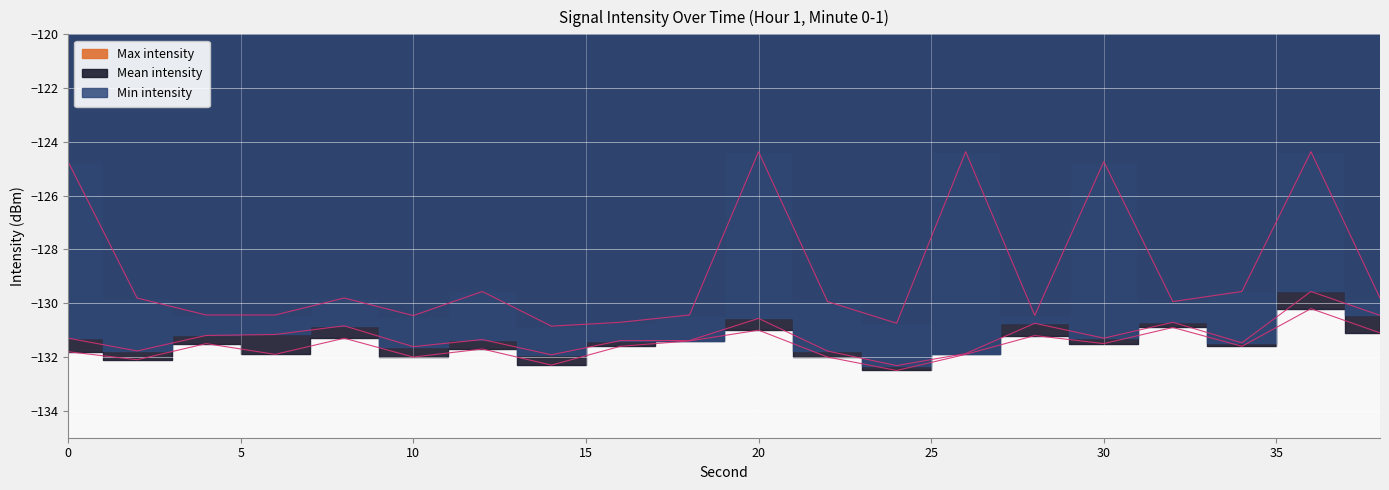

True or false: Min intensity and Max intensity intersect in this chart.

False